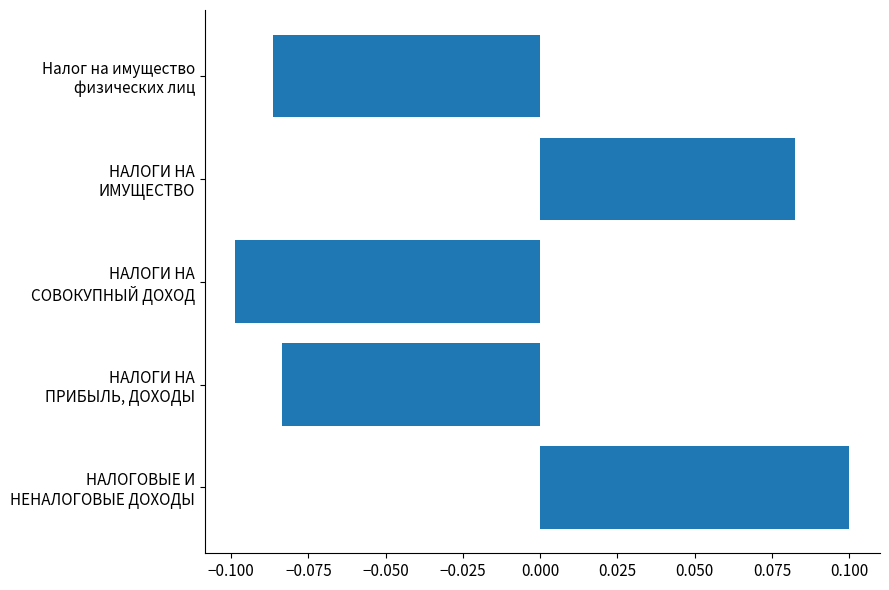

Are the bars grouped side by side (vs. stacked)?

No